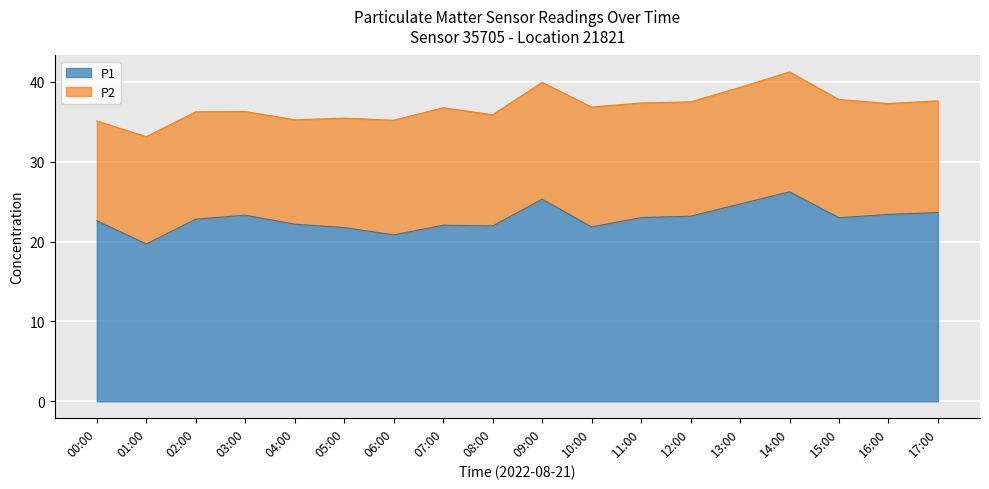

True or false: the data shows 12.1 at 05:00.

False